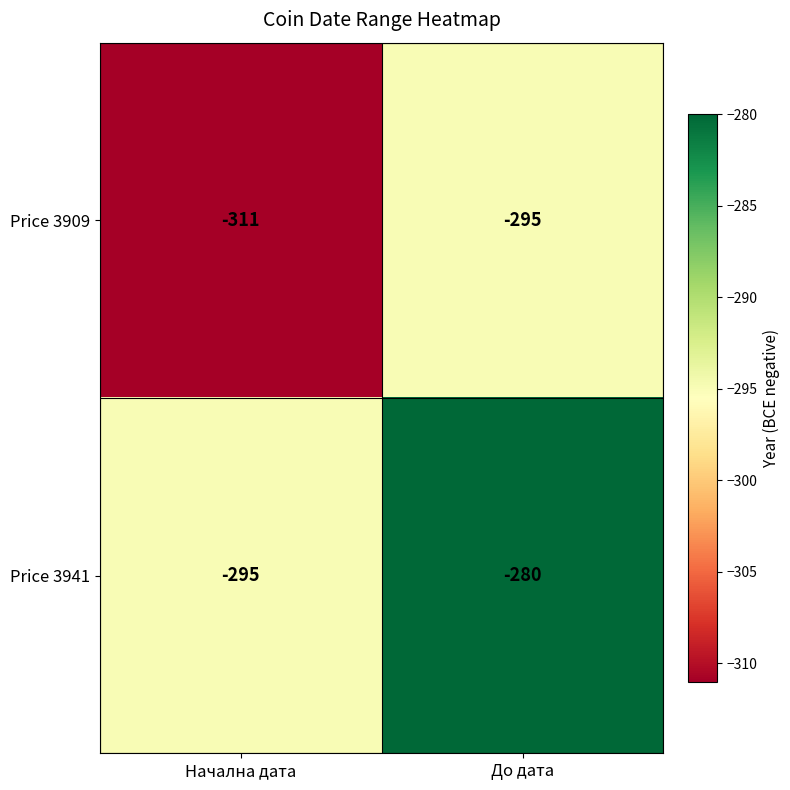

At which category is the sum across all series the highest?

До дата